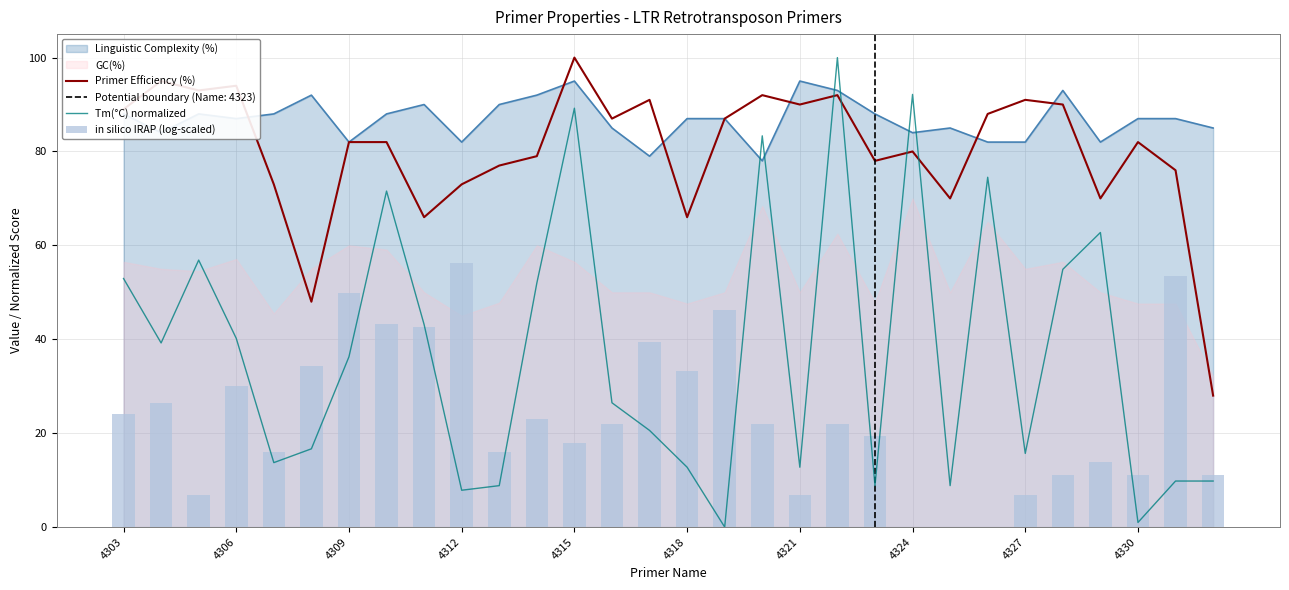

How many intersections are there between Primer Efficiency (%) and Tm(°C) normalized?

4